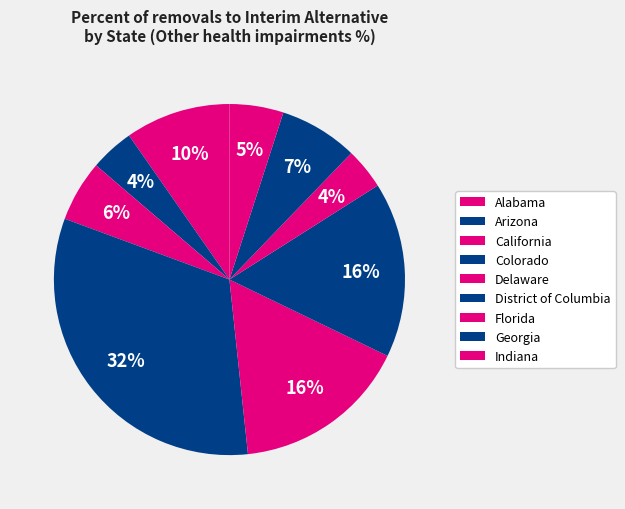

How many slices are in this pie chart?

9